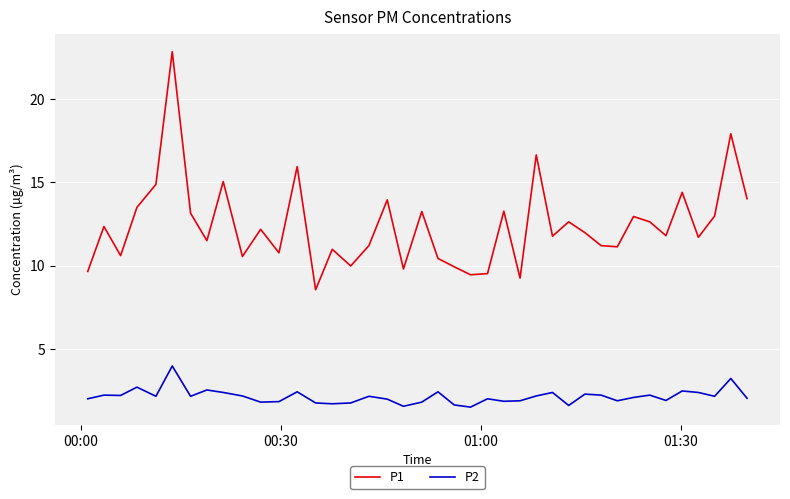

What are all the series names shown in the legend?

P1, P2